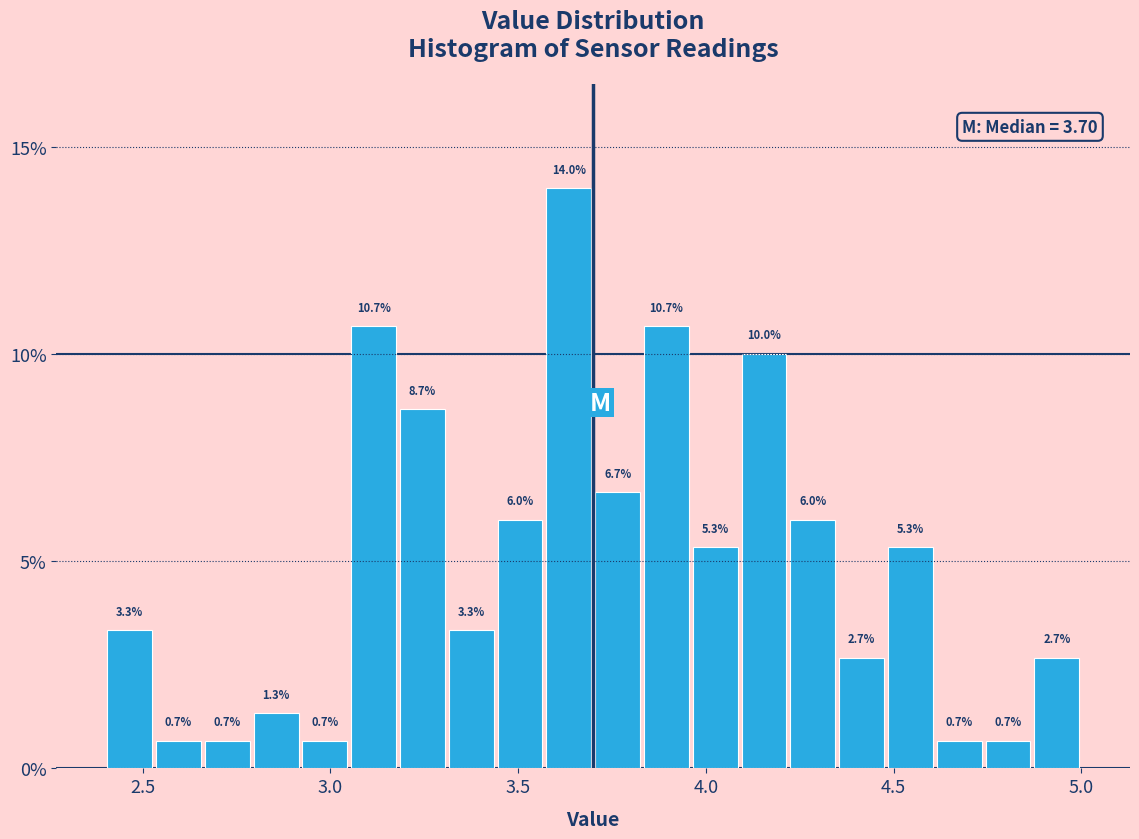

Around what value on the x-axis is the tallest bar? Give the approximate position of its centre, as read against the axis.

3.65